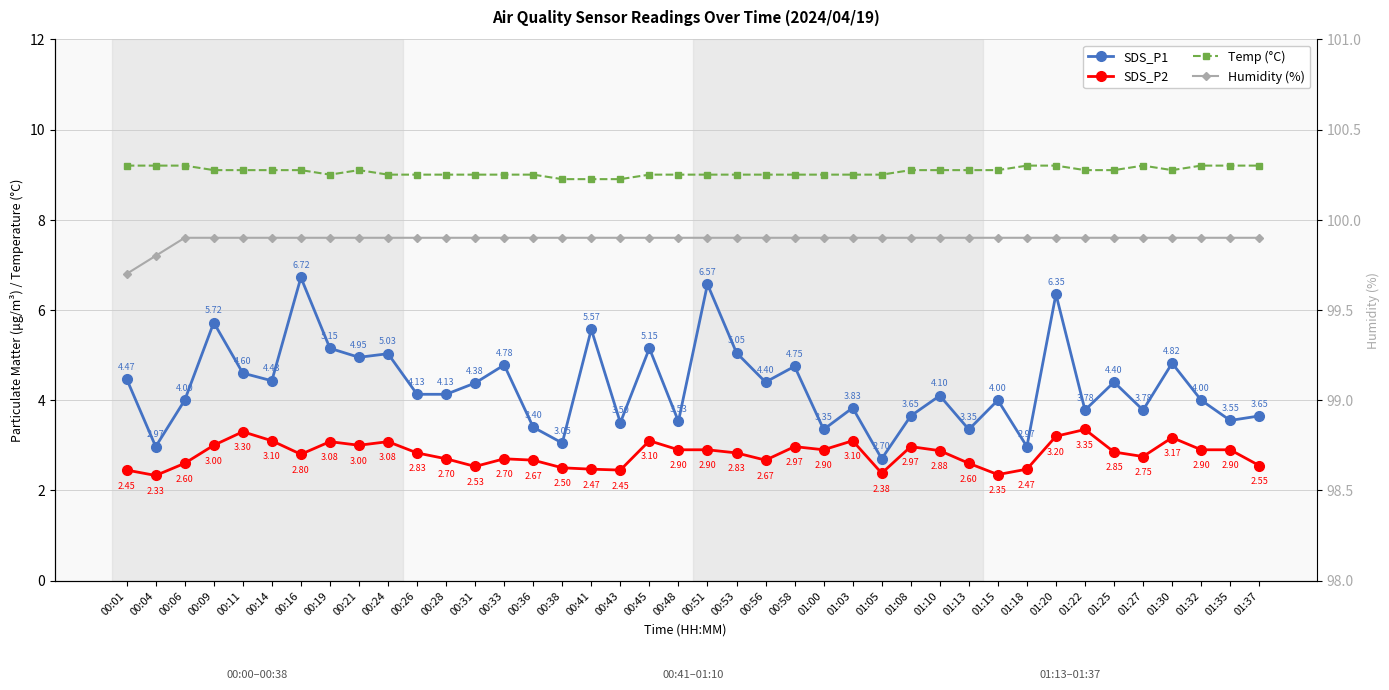

Does the chart display data point markers on the line(s)?

Yes